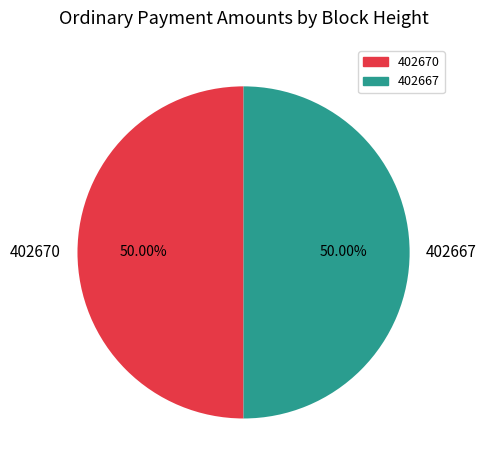

Combined, what portion of the pie is 402670 and 402667?

100.0%